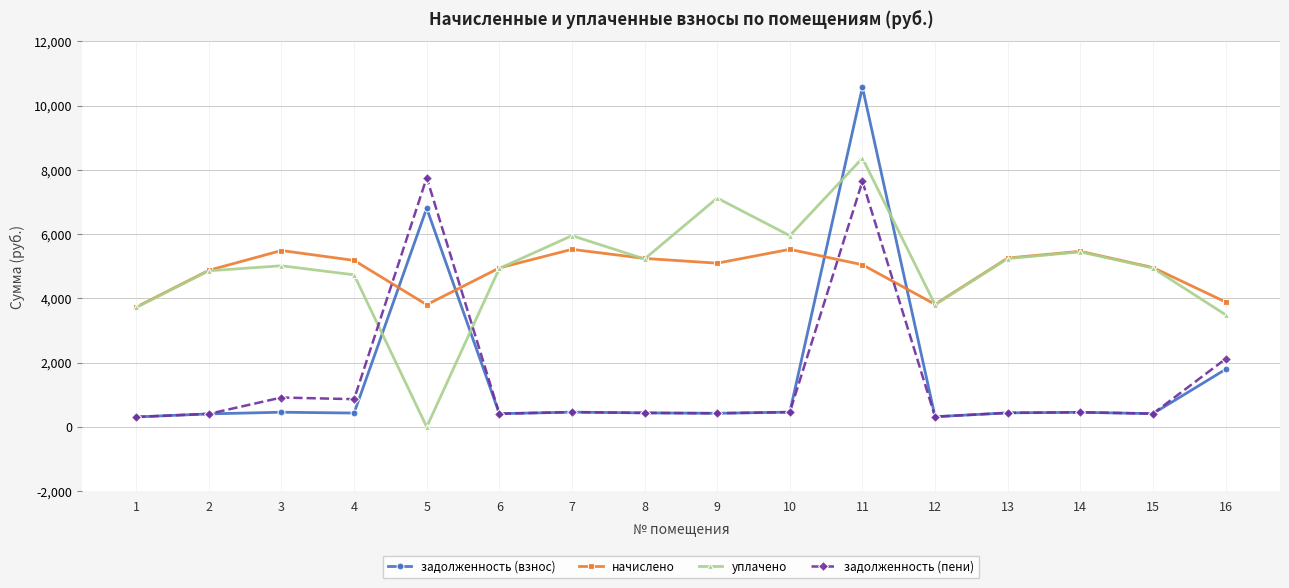

What is the minimum value for начислено?

3730.6